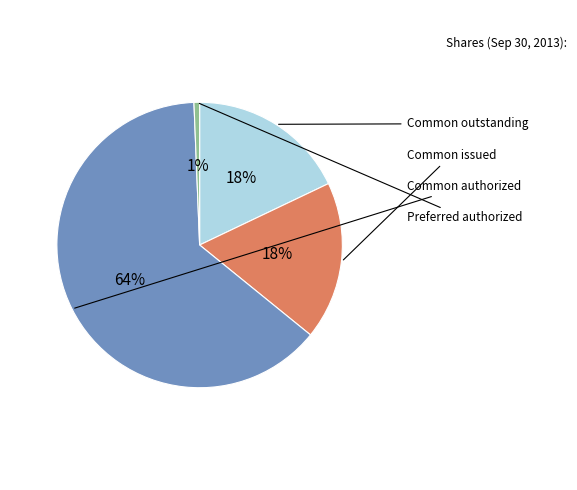

Is there a majority slice in this chart?

Yes